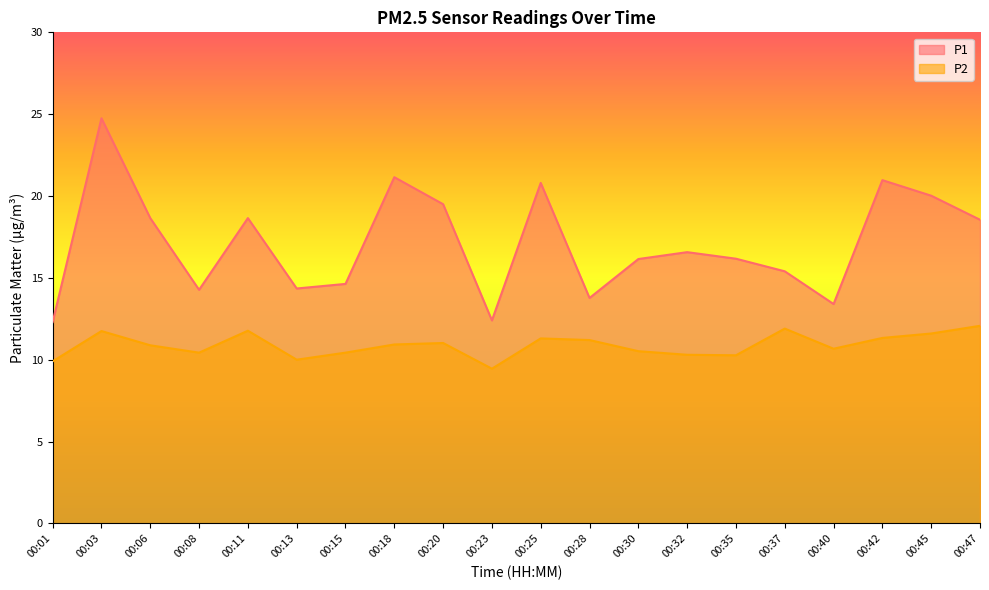

Reading left to right, list all the values displayed in this chart.

P1: 00:01=12.3	00:03=24.8	00:06=18.6	00:08=14.3	00:11=18.6	00:13=14.3	00:15=14.6	00:18=21.1	00:20=19.5	00:23=12.4	00:25=20.8	00:28=13.8	00:30=16.1	00:32=16.6	00:35=16.2	00:37=15.4	00:40=13.4	00:42=21.0	00:45=20.0	00:47=18.6
P2: 00:01=9.9	00:03=11.8	00:06=10.9	00:08=10.4	00:11=11.8	00:13=10.0	00:15=10.4	00:18=10.9	00:20=11.0	00:23=9.4	00:25=11.3	00:28=11.2	00:30=10.5	00:32=10.3	00:35=10.3	00:37=11.9	00:40=10.7	00:42=11.3	00:45=11.6	00:47=12.1